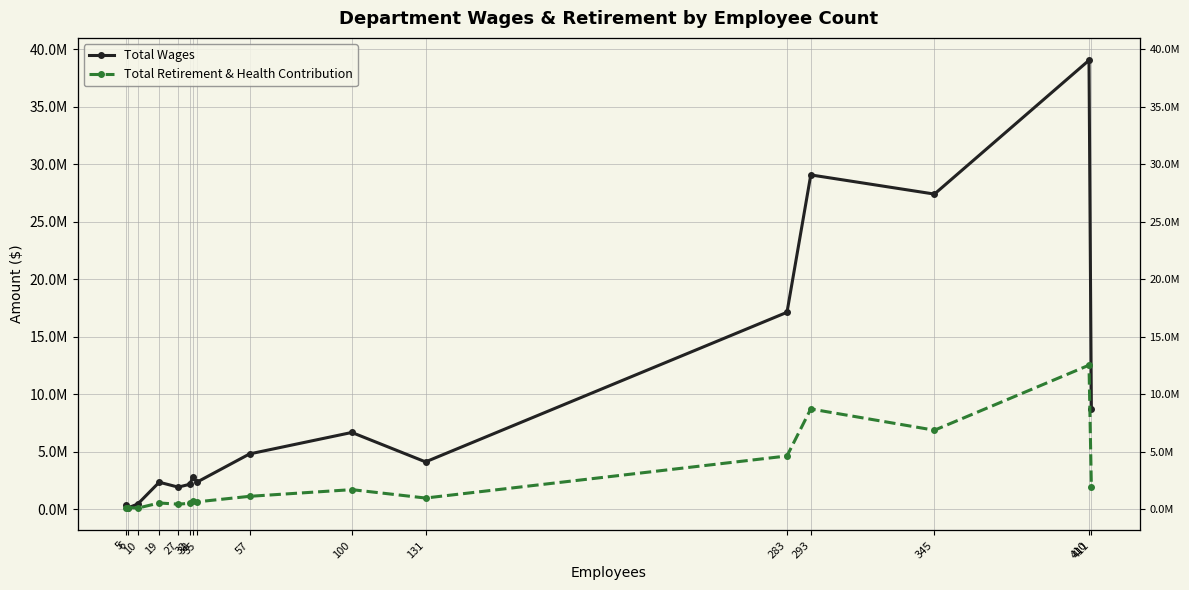

What is the approximate value of Total Wages at 19, to the nearest 10?

2356540